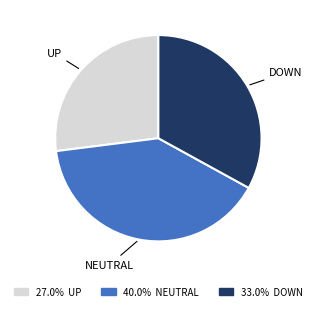

Do 40.0% NEUTRAL and 33.0% DOWN together represent more than half of the pie?

Yes